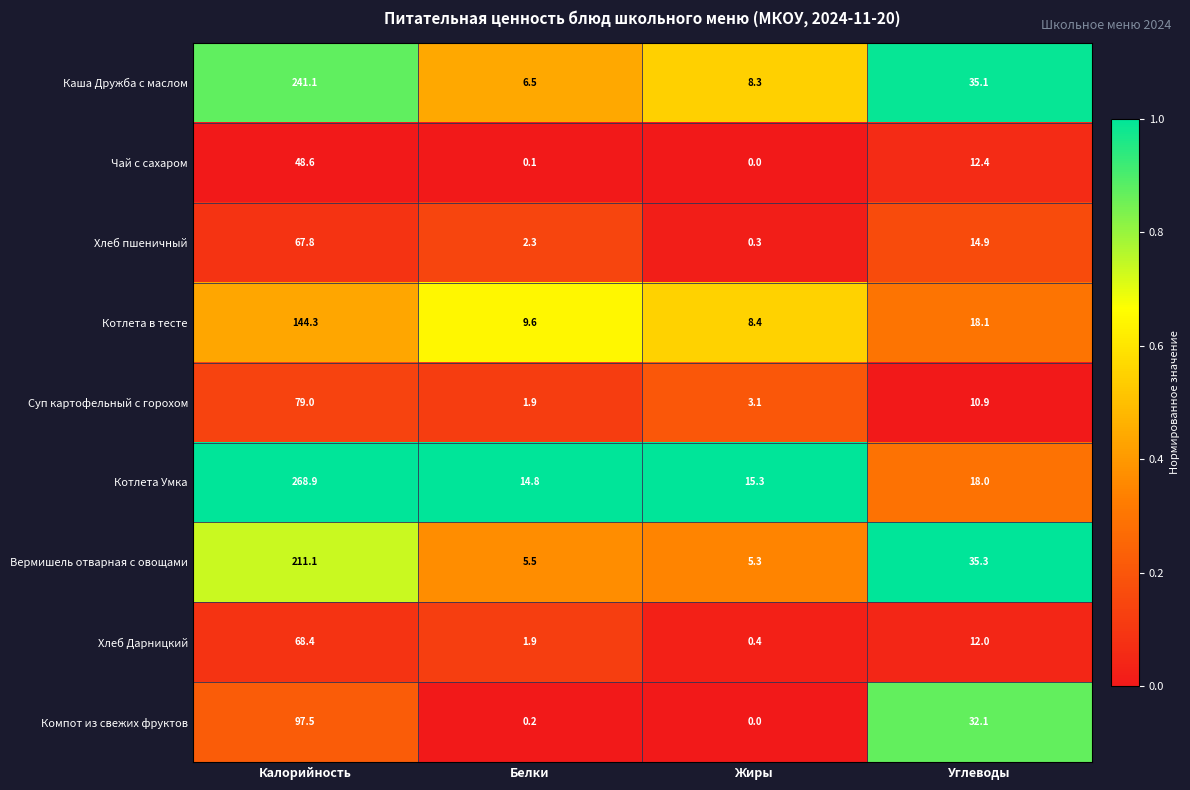

What value does the Суп картофельный с горохом series have at Белки?

1.9